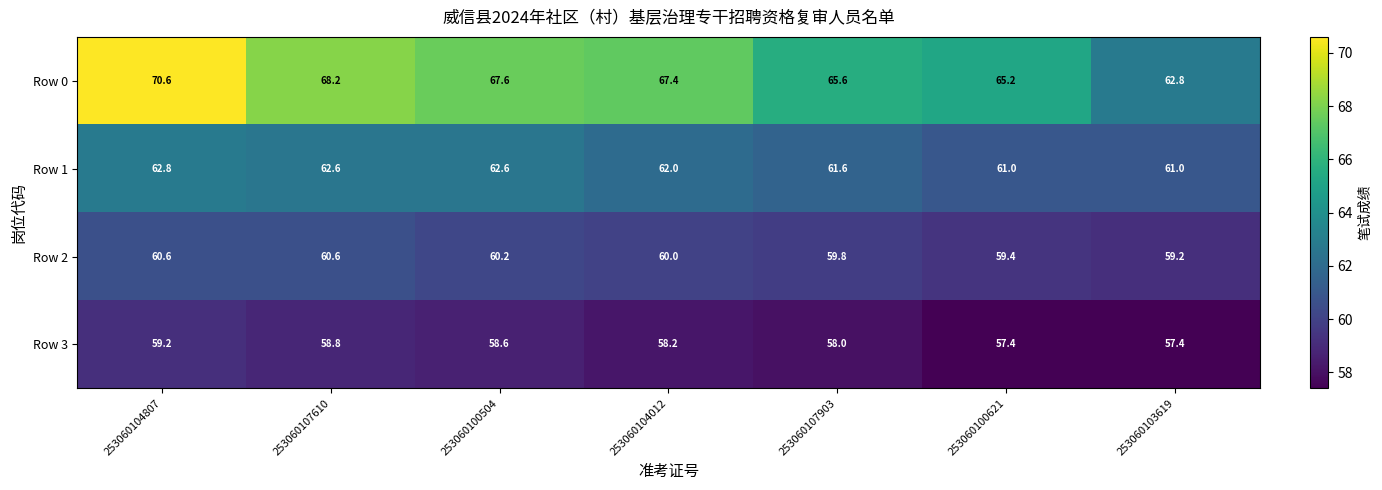

Which series changed the most between 253060104807 and 253060107903?

Row 0